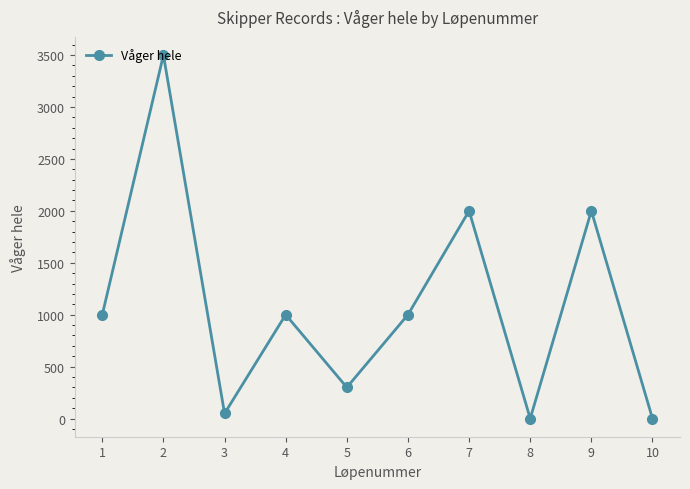

Reading left to right, list all the values displayed in this chart.

1=1000	2=3500	3=49	4=1000	5=300	6=1000	7=2000	8=0	9=2000	10=0